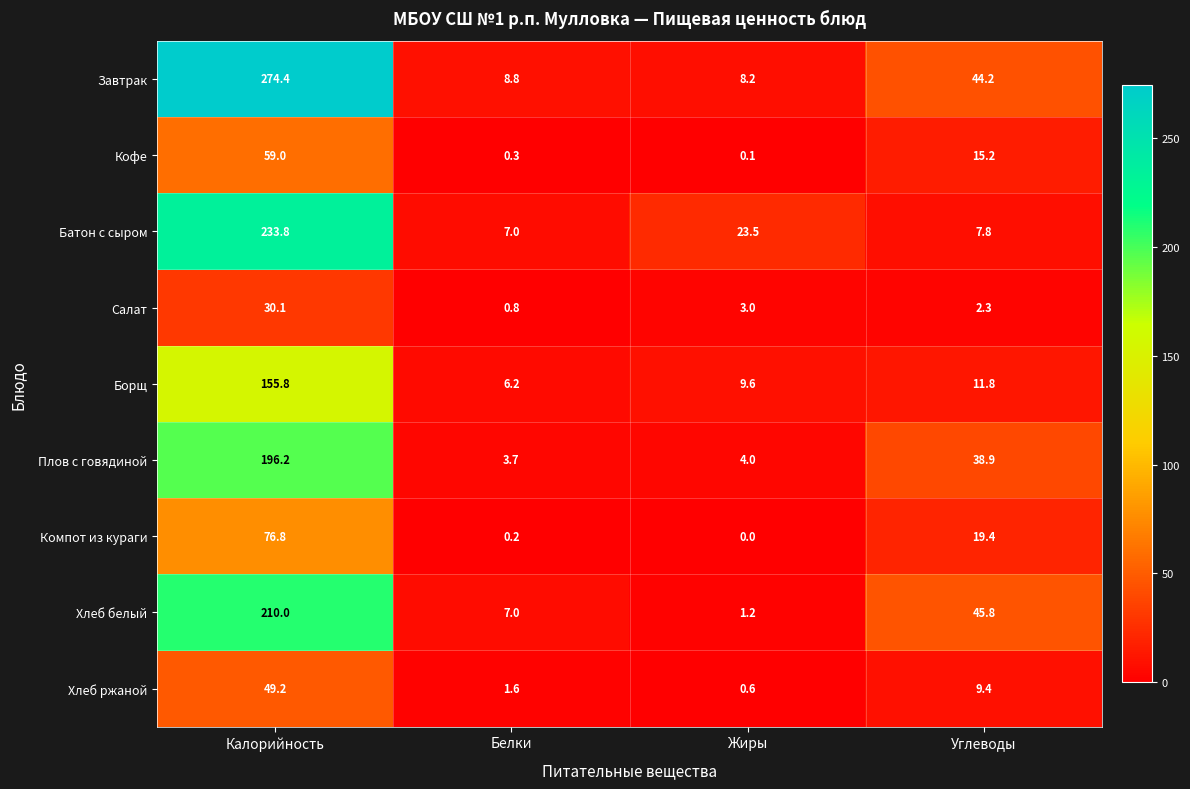

What is the difference between the Батон с сыром values at Жиры and Углеводы?

15.7